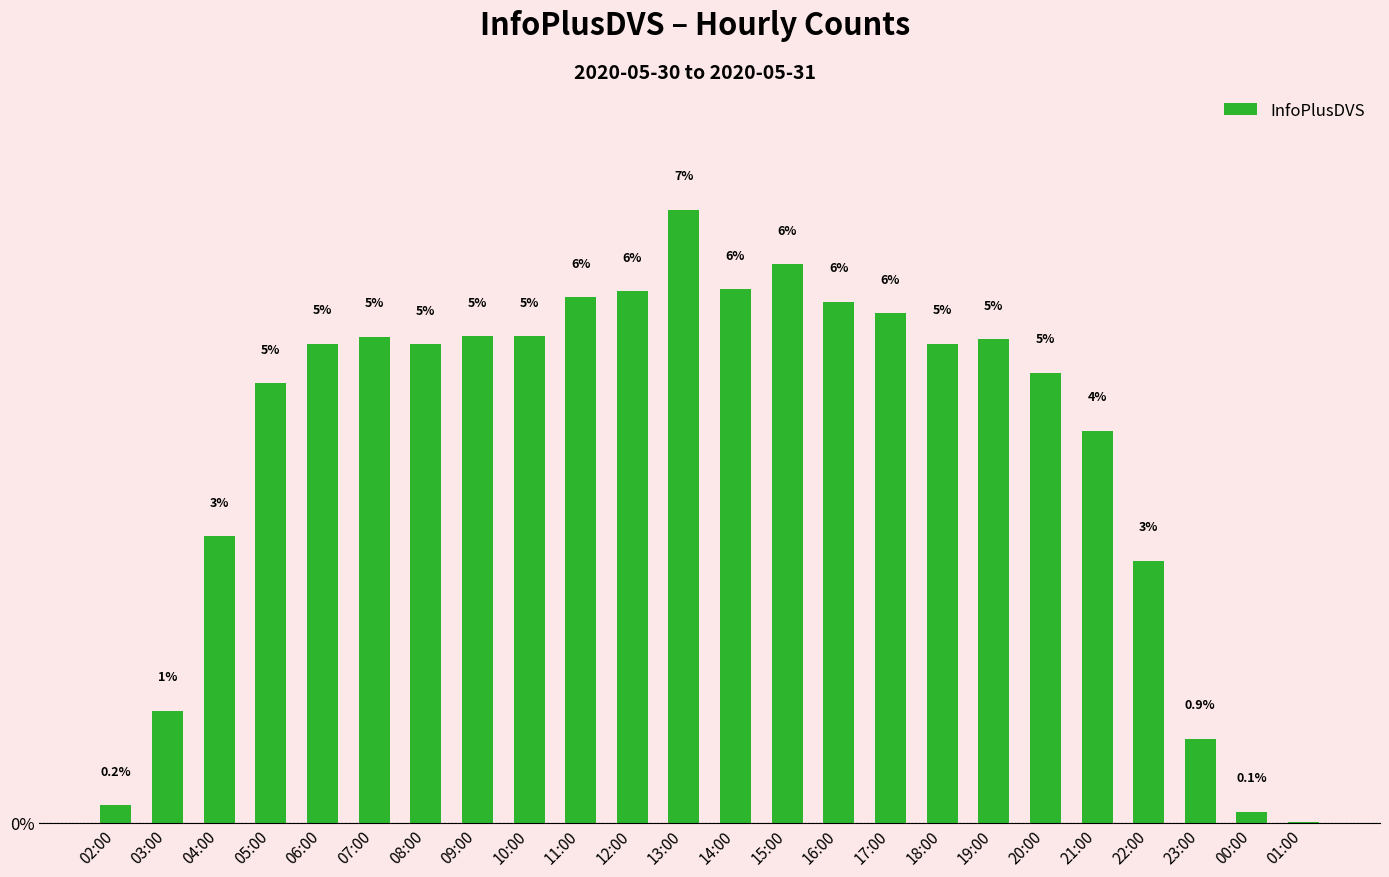

At which label is the value closest to 3?

04:00